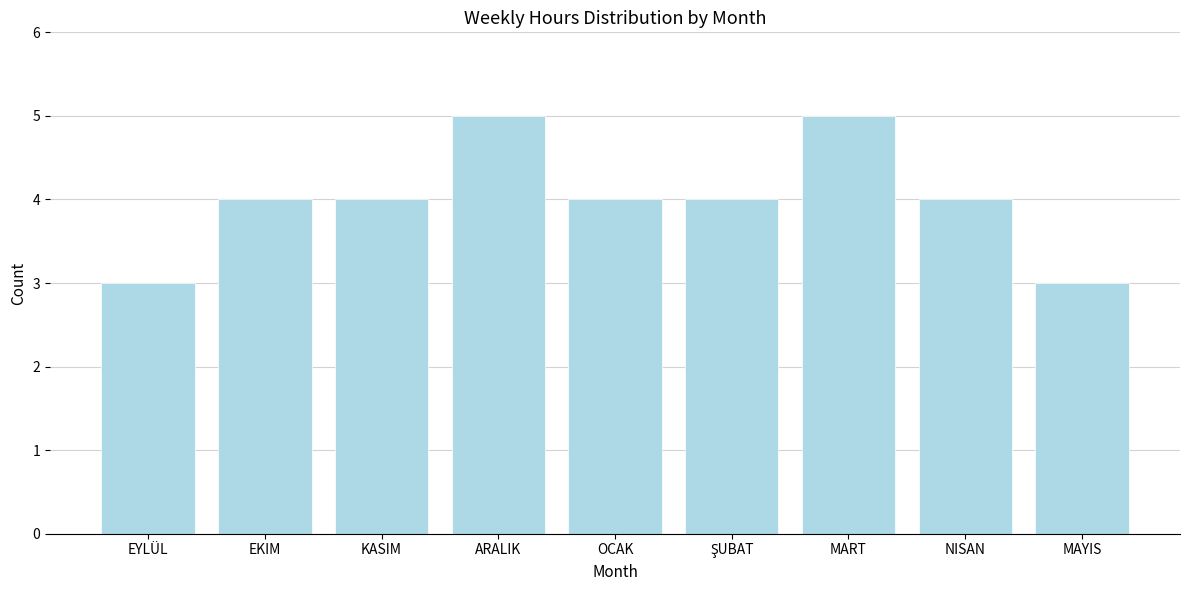

Reading left to right, extract all data points from this chart.

3	4	4	5	4	4	5	4	3